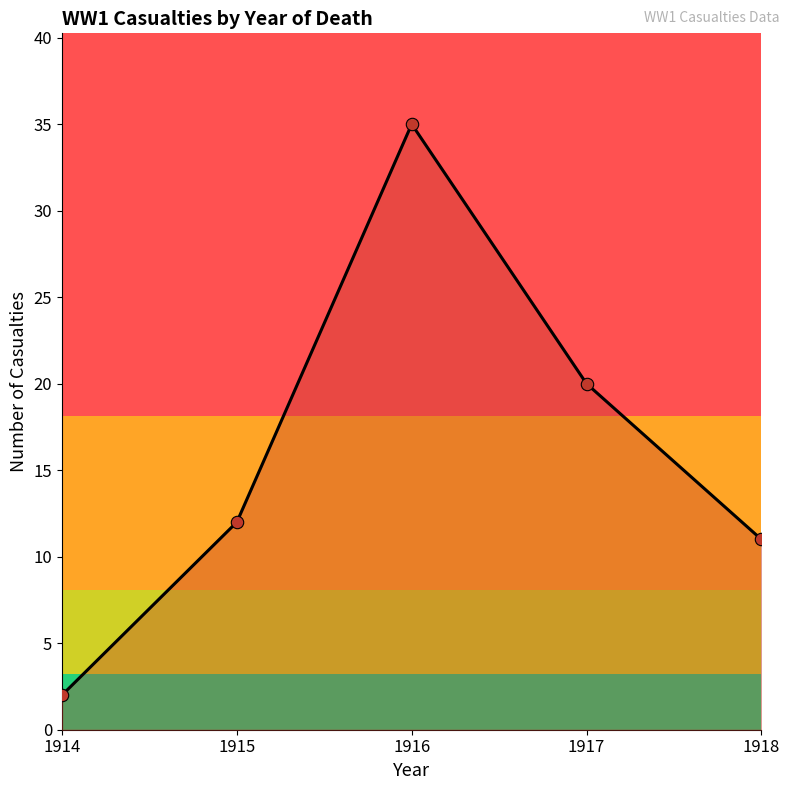

What is the change in value from 1914 to 1916?

+33